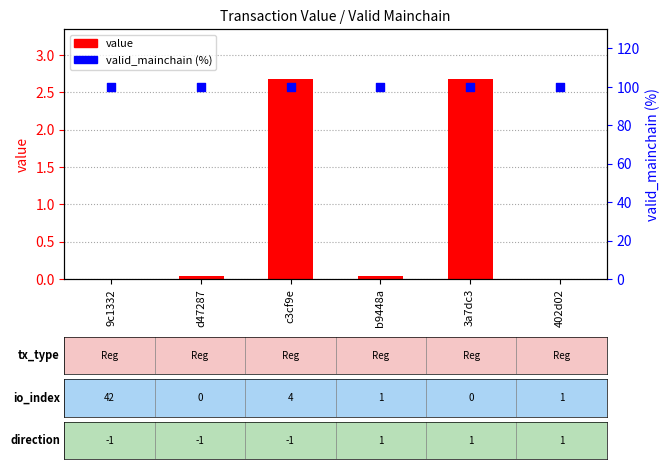

Which series contains the highest Y value?

valid_mainchain (%)